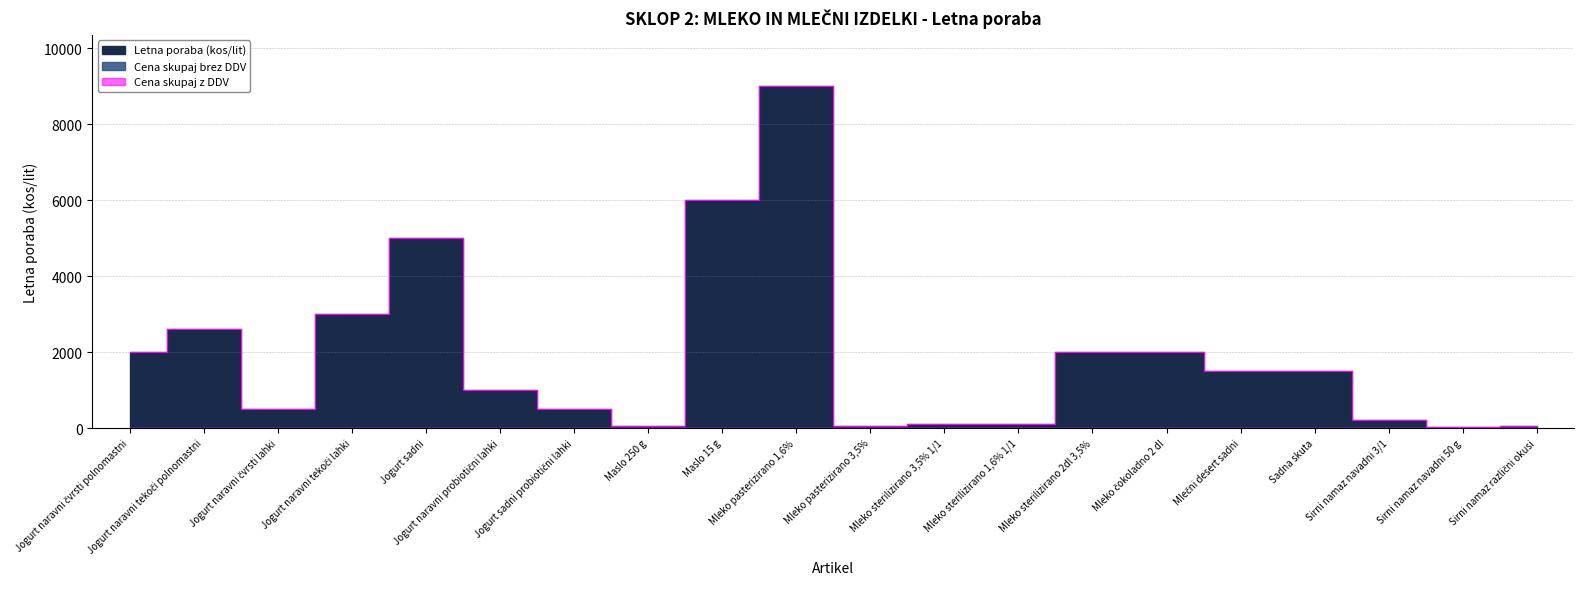

What position from the right is Jogurt sadni probiotični lahki?

14